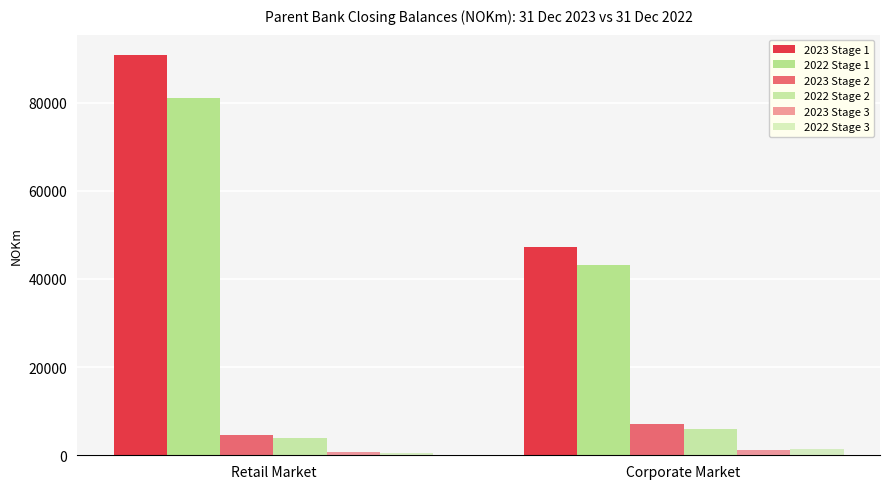

How many bars are there in each group?

6